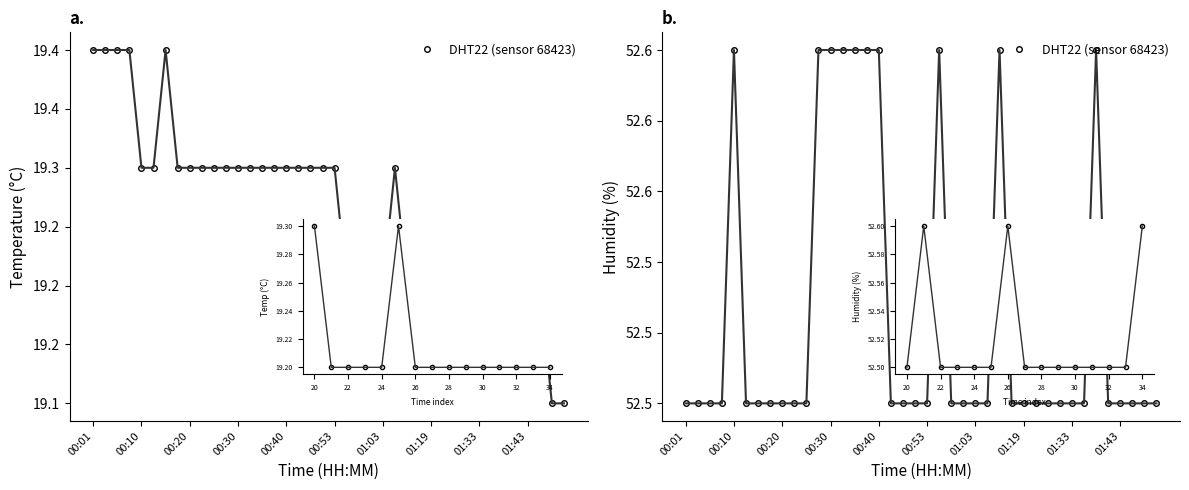

How many lines are shown in the chart?

1